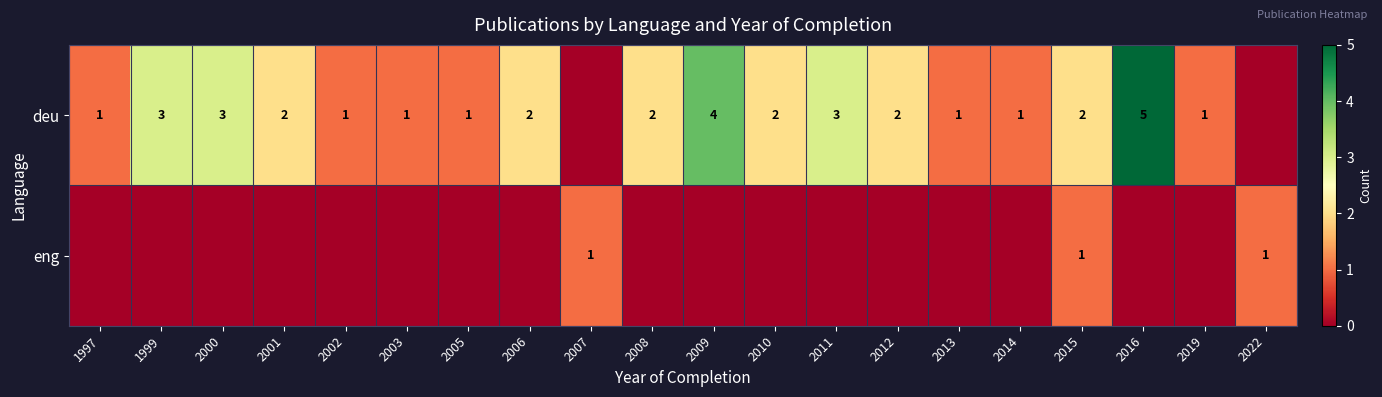

The eng series shows 1 at 2022. True or false?

True